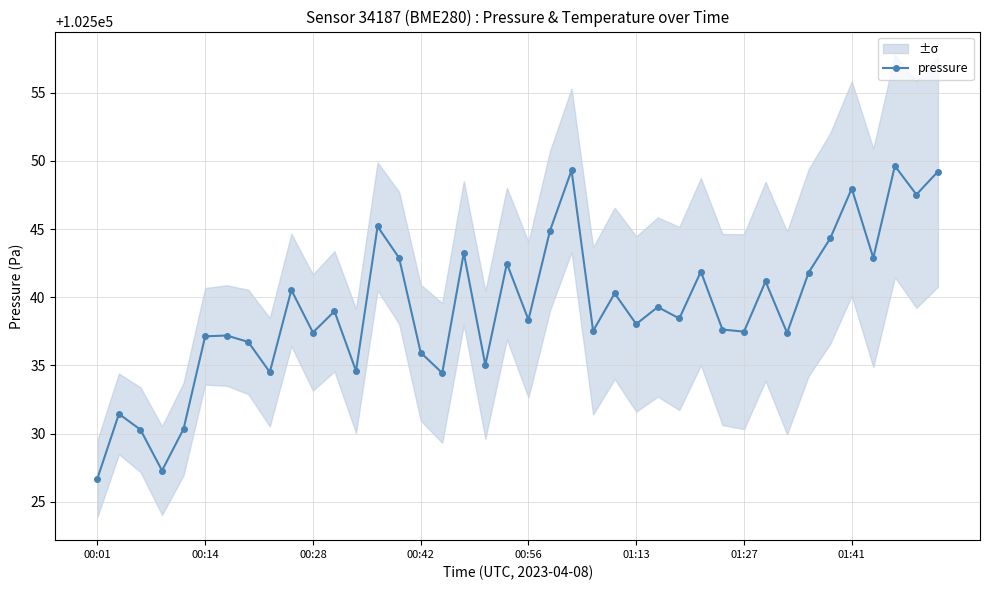

True or false: pressure has more than 1 interior local peaks.

True